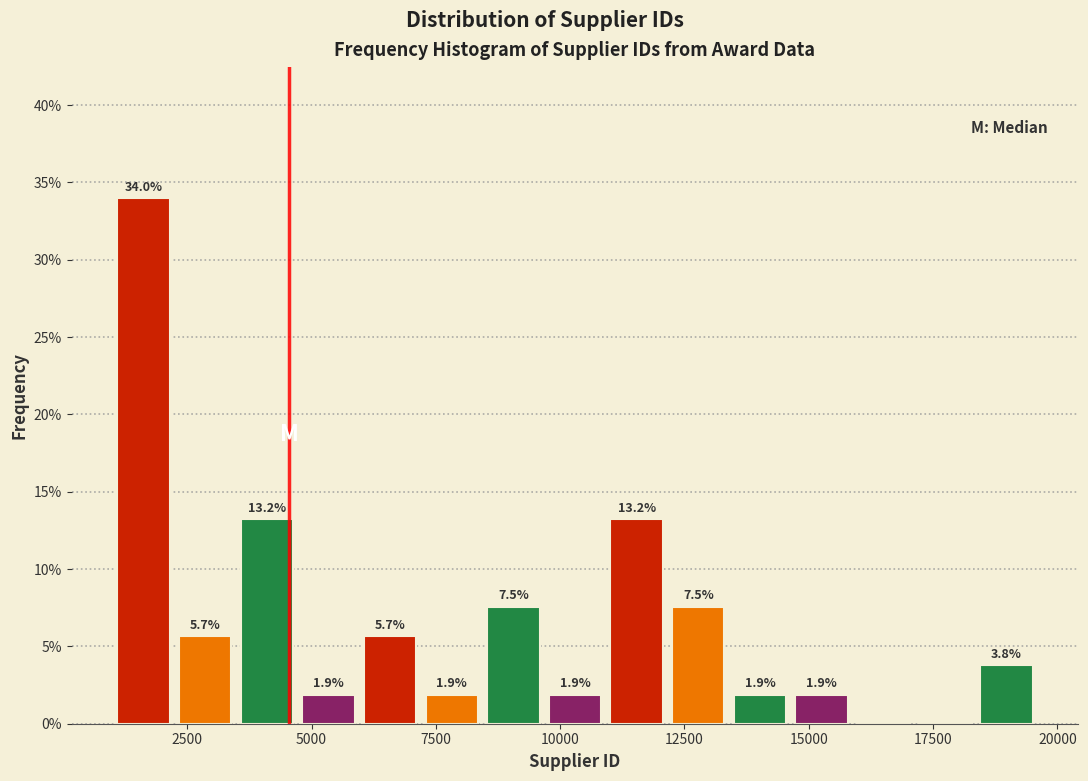

Around what value on the x-axis is the tallest bar? Give the approximate position of its centre, as read against the axis.

1500